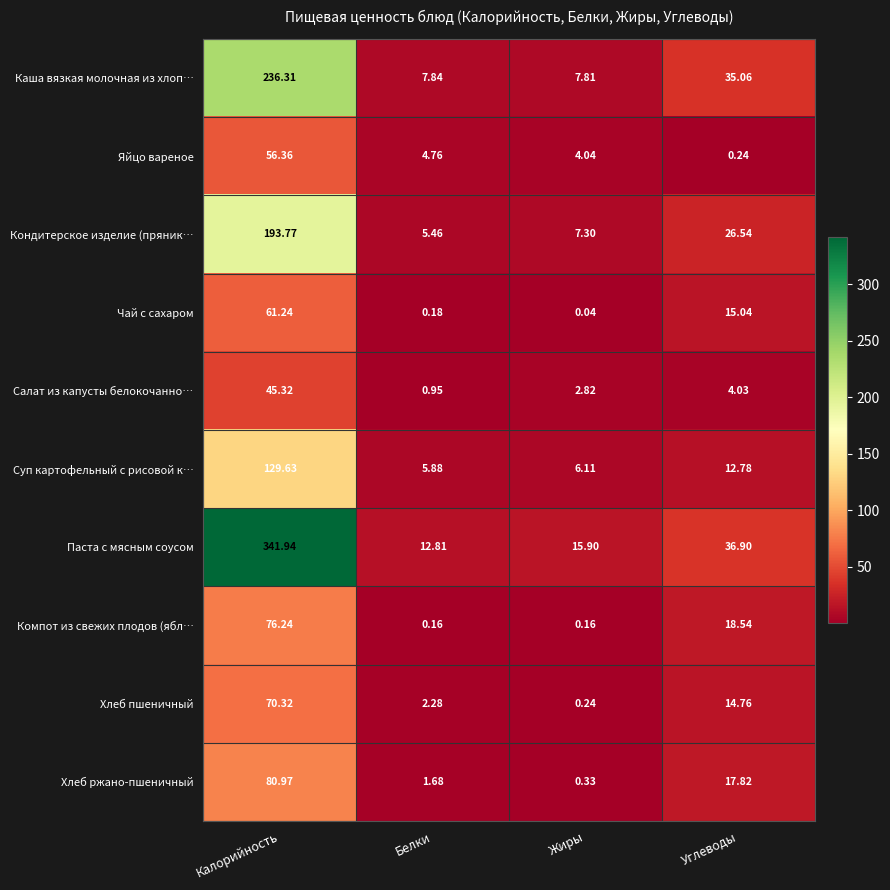

Count the number of categories in the chart.

4